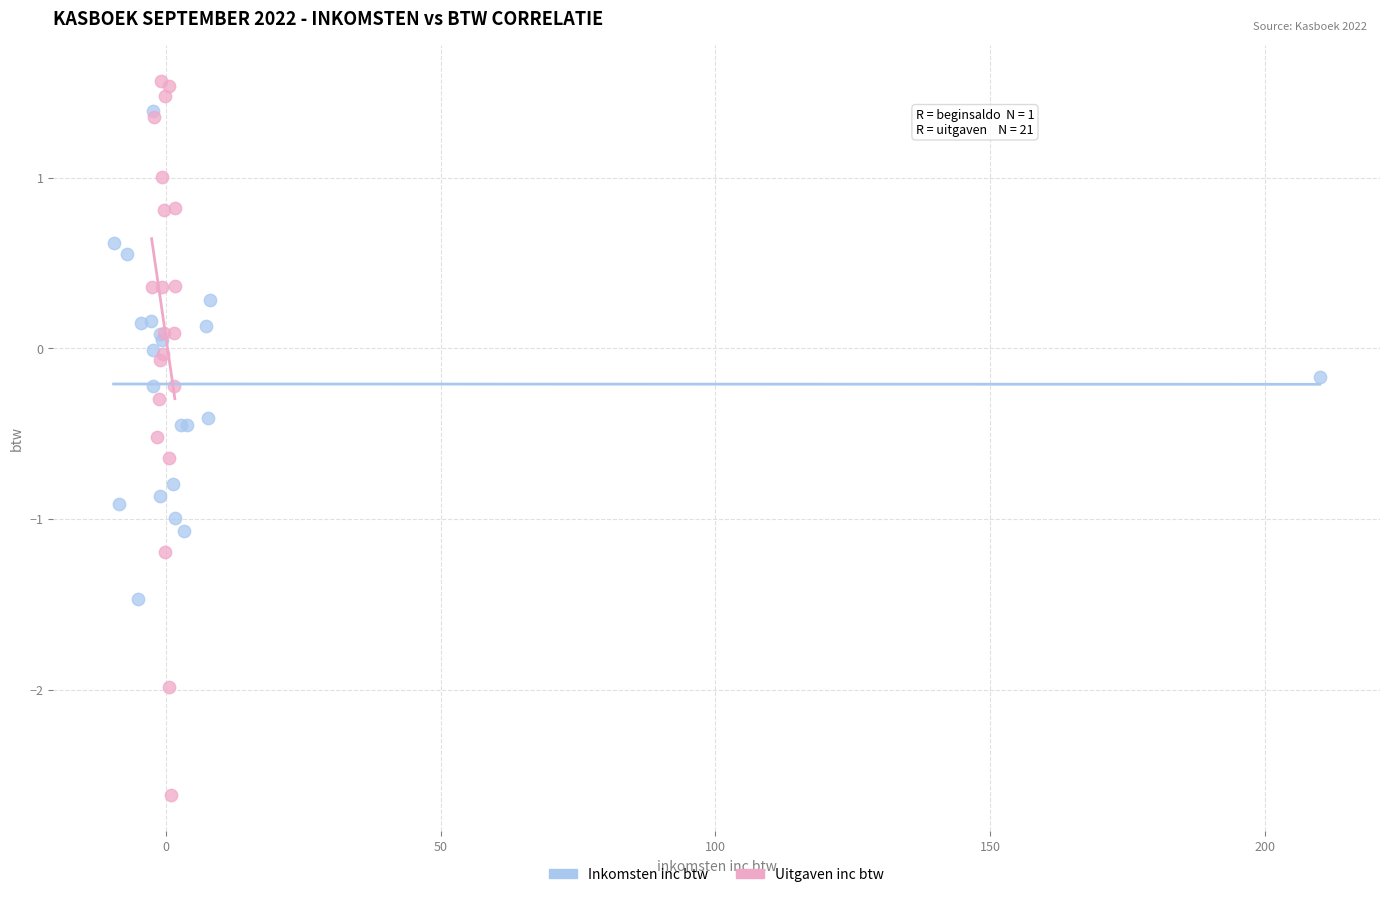

Which series has the largest Y range (max minus min)?

Uitgaven inc btw